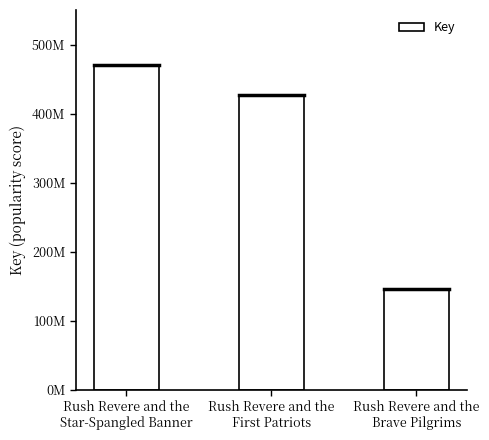

Are the bars horizontal?

No